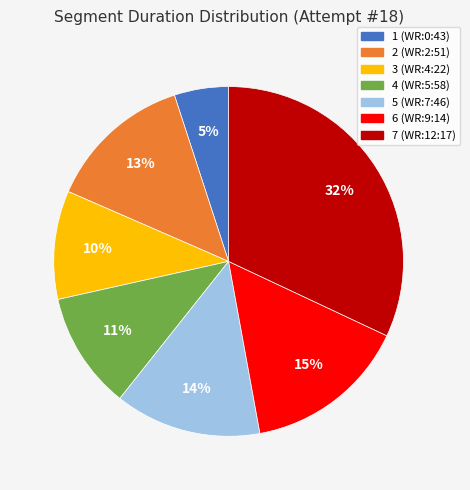

How many slices are in this pie chart?

7